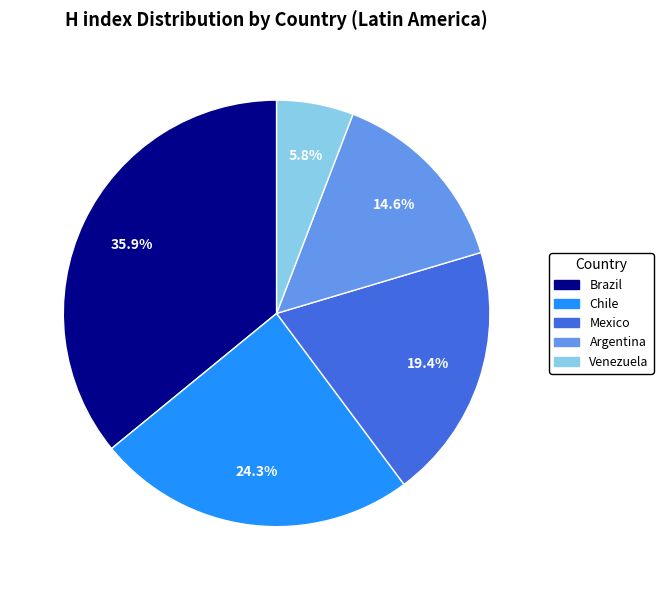

Count the number of slices in the pie.

5